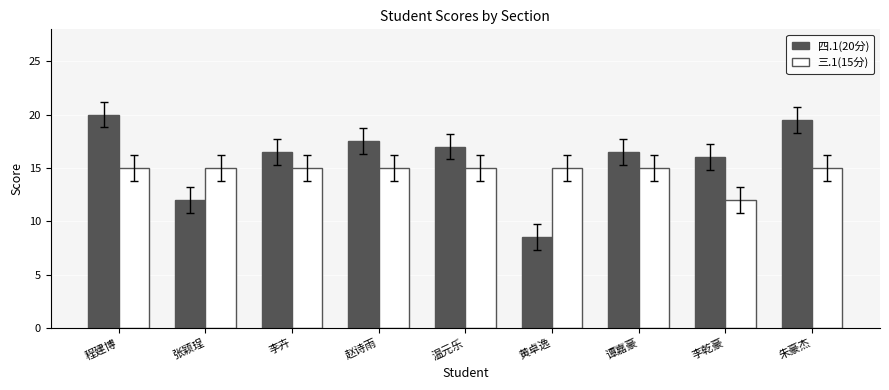

What is the spread (max minus min) of values at 黄卓逸?

6.5